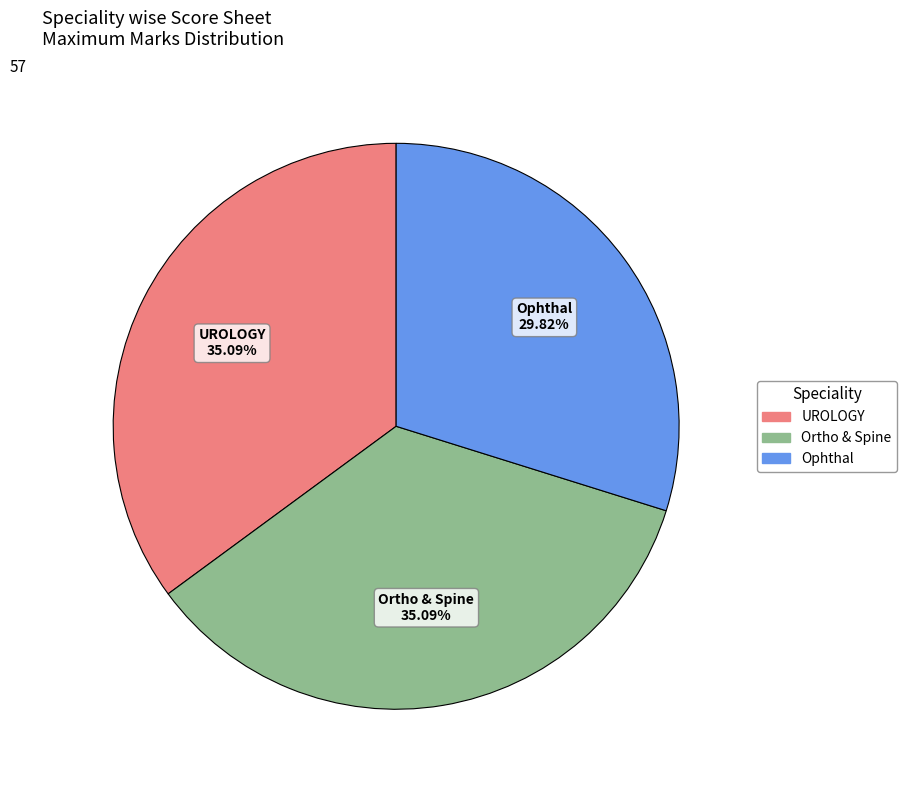

Does Ortho & Spine represent more than half of the total?

No